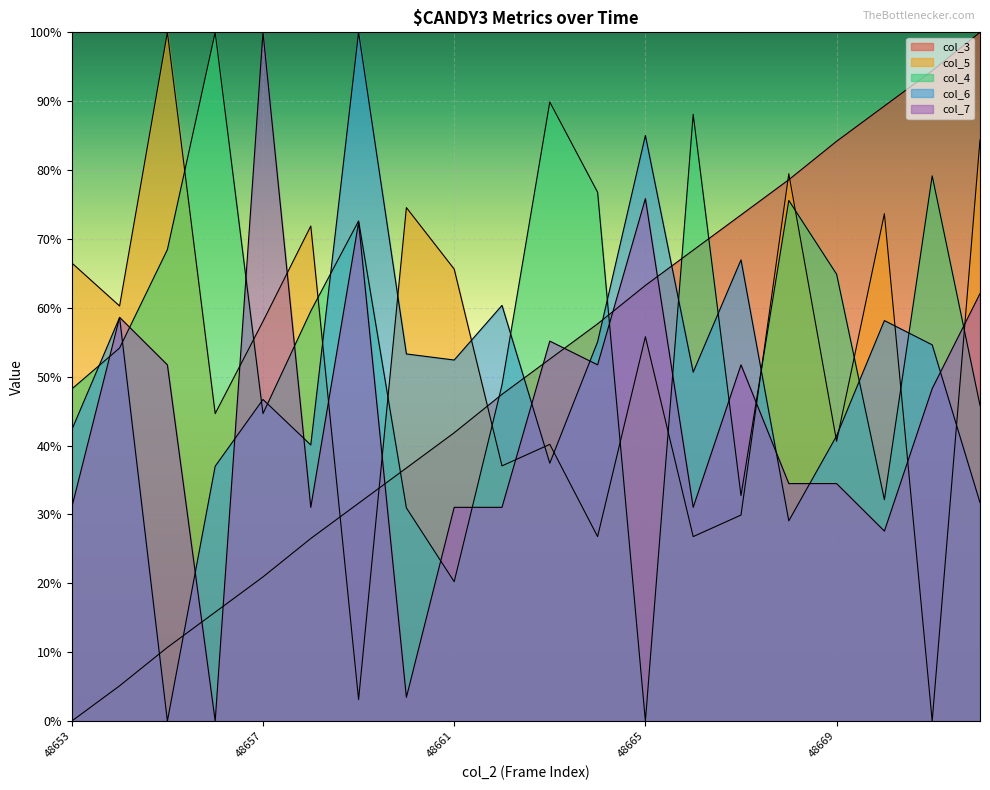

What is the spread (max minus min) of values at 48668?

50.4